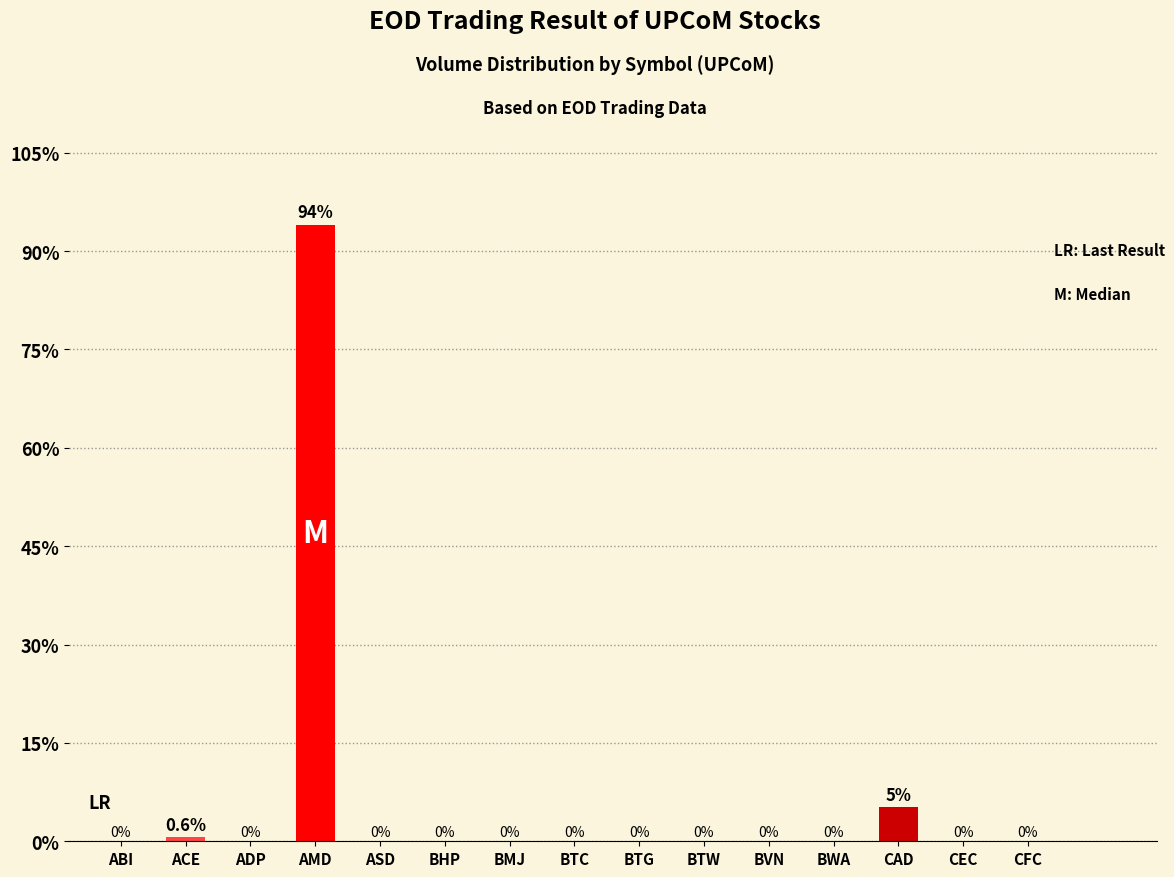

Which category has the highest value across all series?

AMD